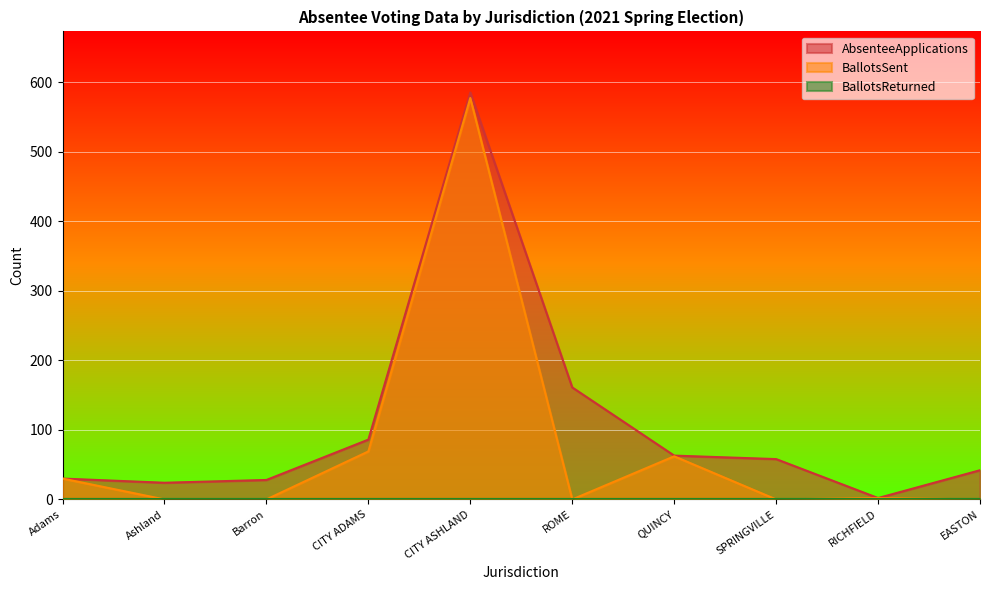

How many lines are shown in the chart?

3